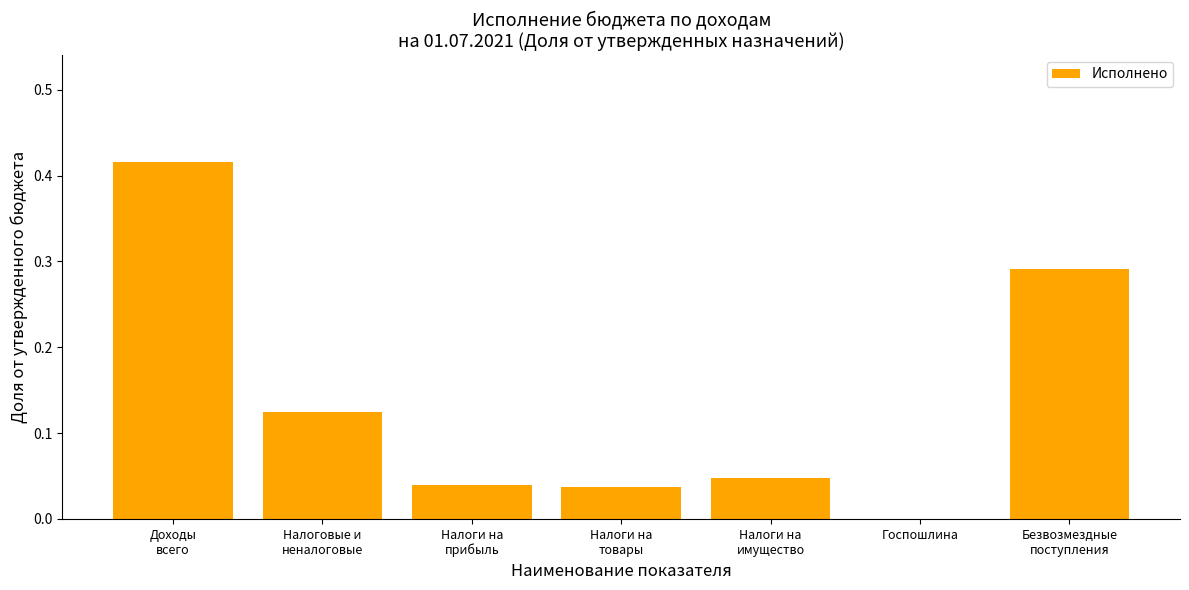

Are the bars horizontal?

No